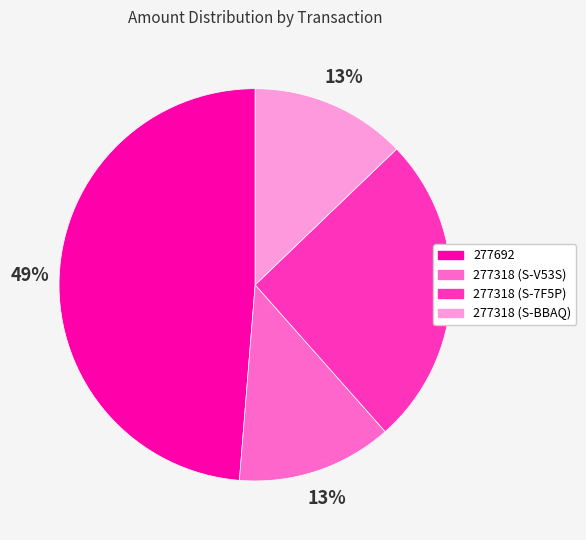

Which category has the biggest portion of the pie?

277692